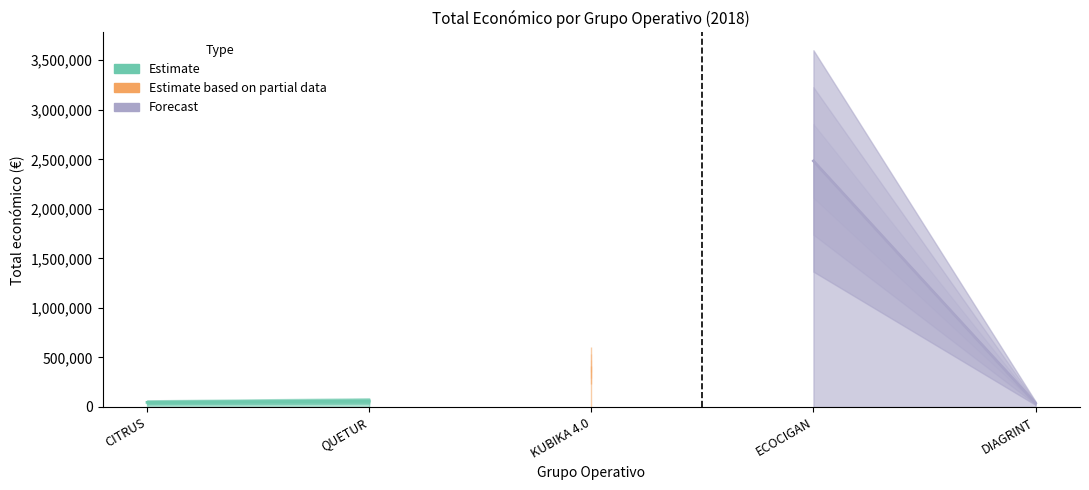

At which label does the data first exceed 60172?

KUBIKA 4.0